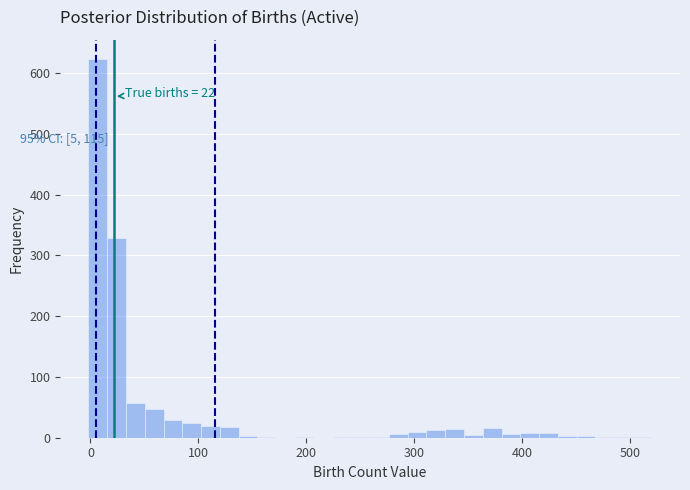

Read against the x-axis, roughly where is the centre of the tallest bar?

10